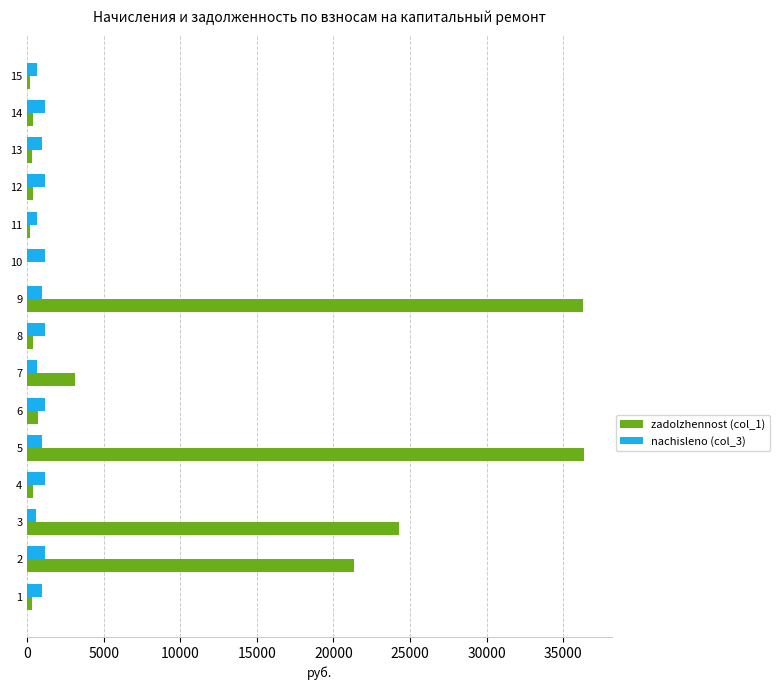

Which series has the largest total across all categories?

zadolzhennost (col_1)